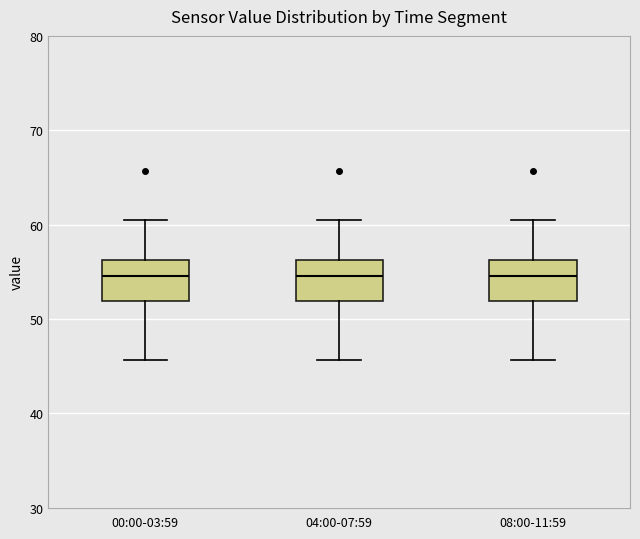

Where does the lower whisker of the box for 08:00-11:59 end on the y-axis? The values are not printed on the chart, so give them approximately, as read against the axis.

46